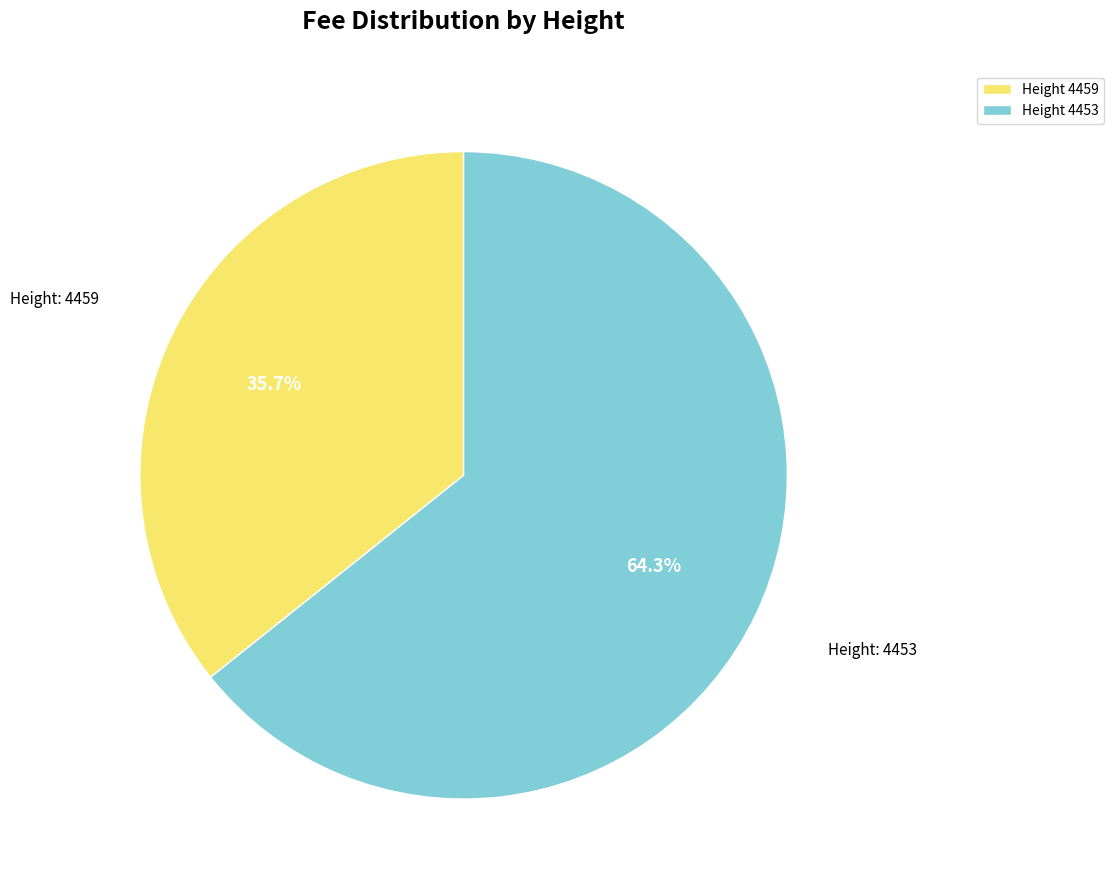

Between Height 4453 and Height 4459, which is larger?

Height 4453